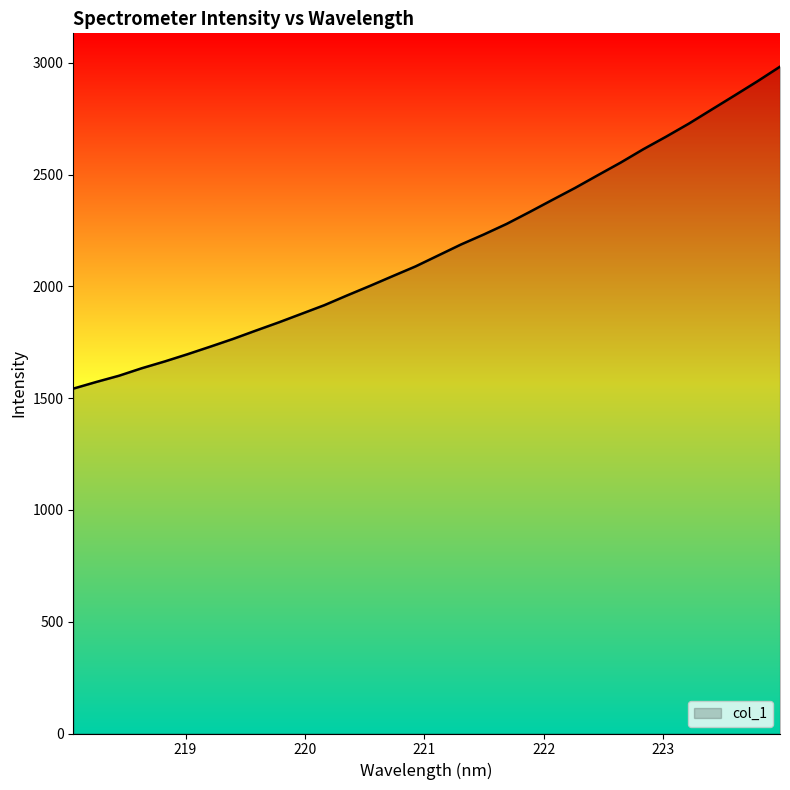

What is the difference between the maximum and minimum values?

1440.3